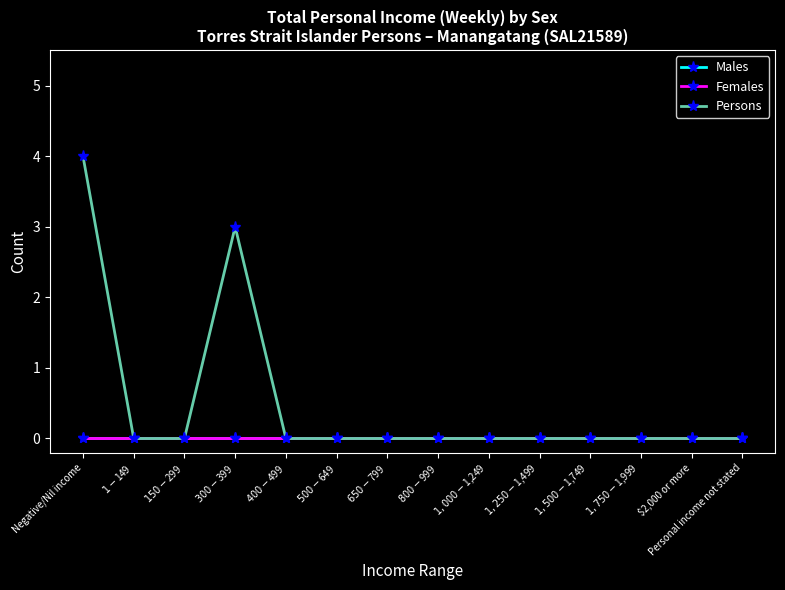

How many Persons values are between 0 and 1?

12